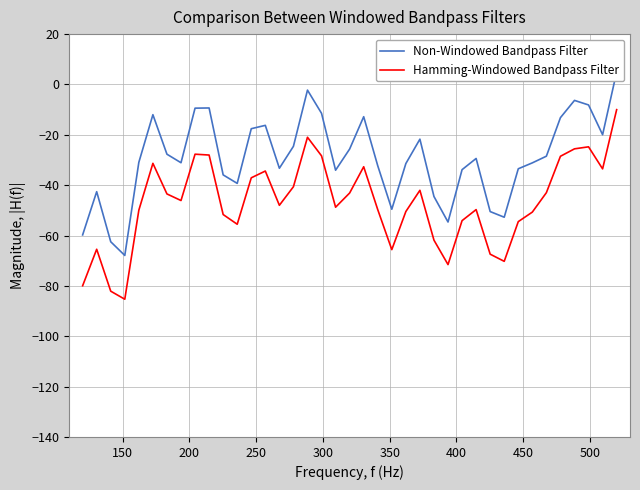

How many lines are shown in the chart?

2